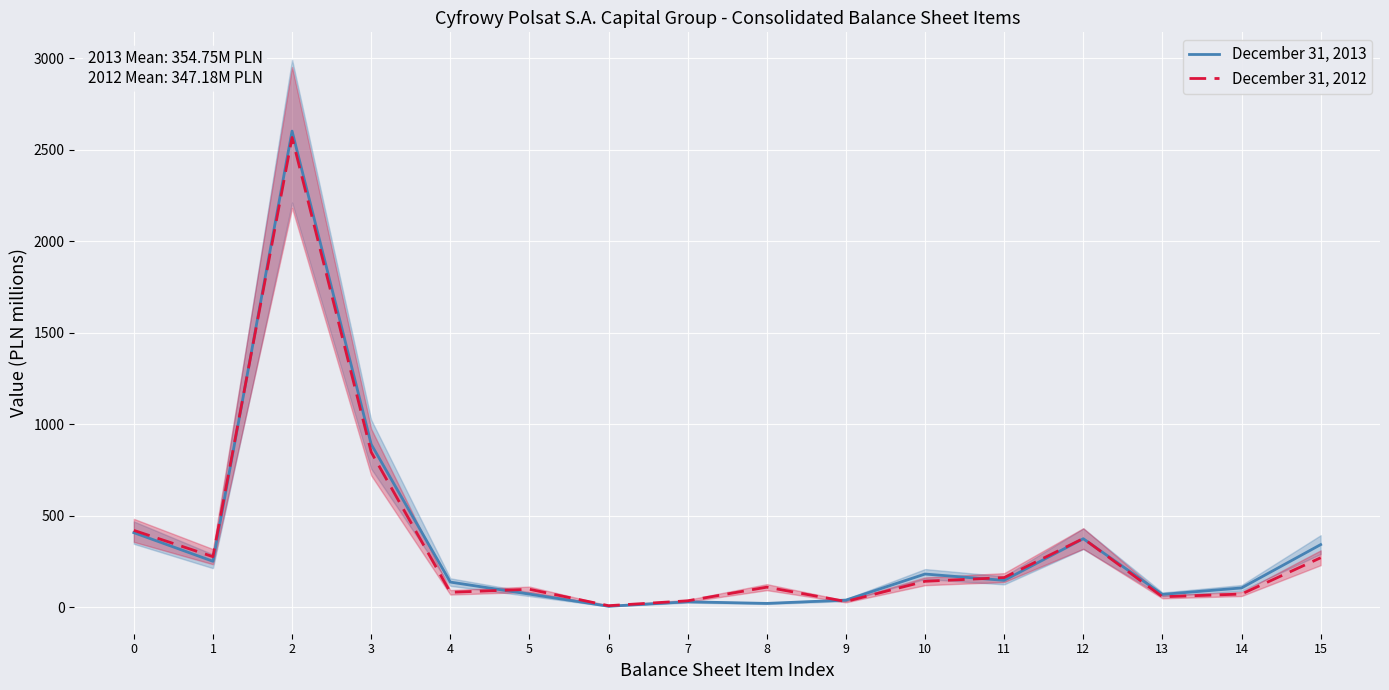

List the labels in order of December 31, 2013 value, smallest first.

6, 8, 7, 9, 13, 5, 14, 4, 11, 10, 1, 15, 12, 0, 3, 2